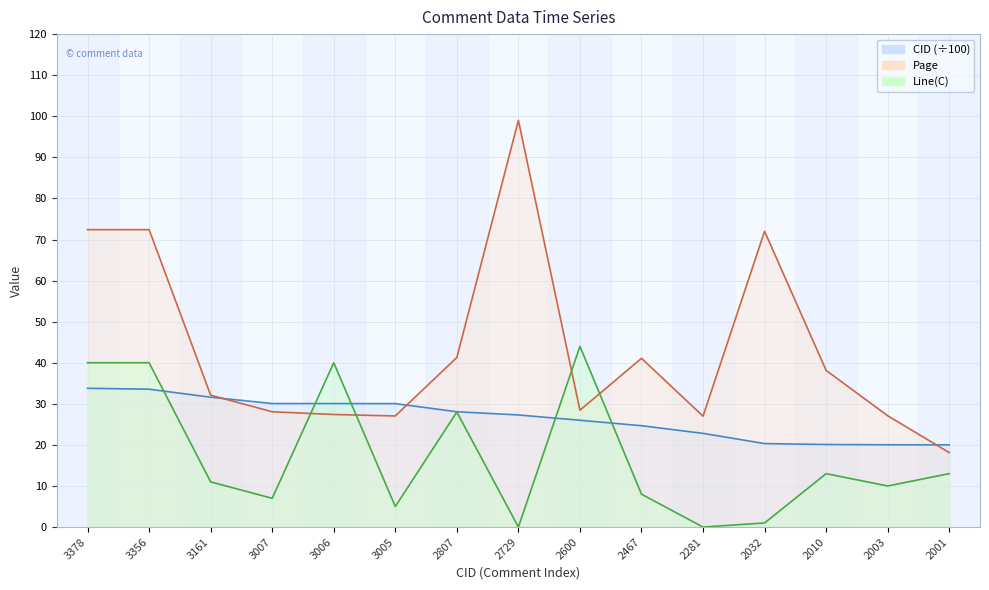

At which label does Line(C) first exceed 11?

3378